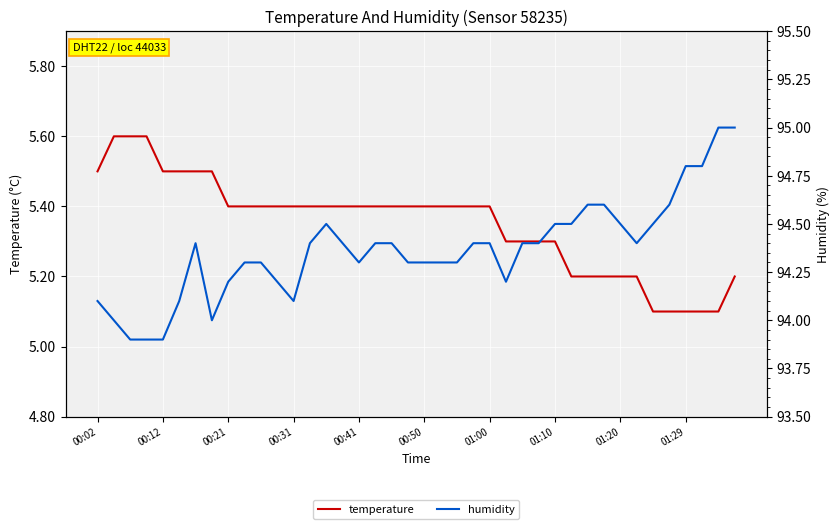

True or false: temperature has a value of 9.7 at 00:12.

False